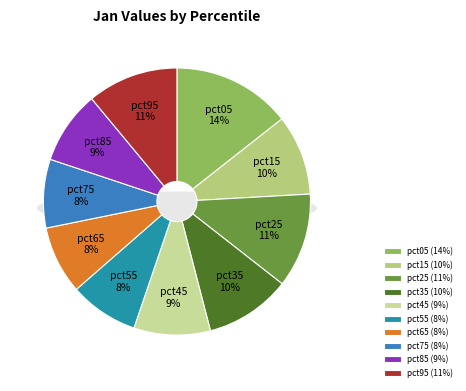

To the nearest percent, what portion does pct35 represent?

10%